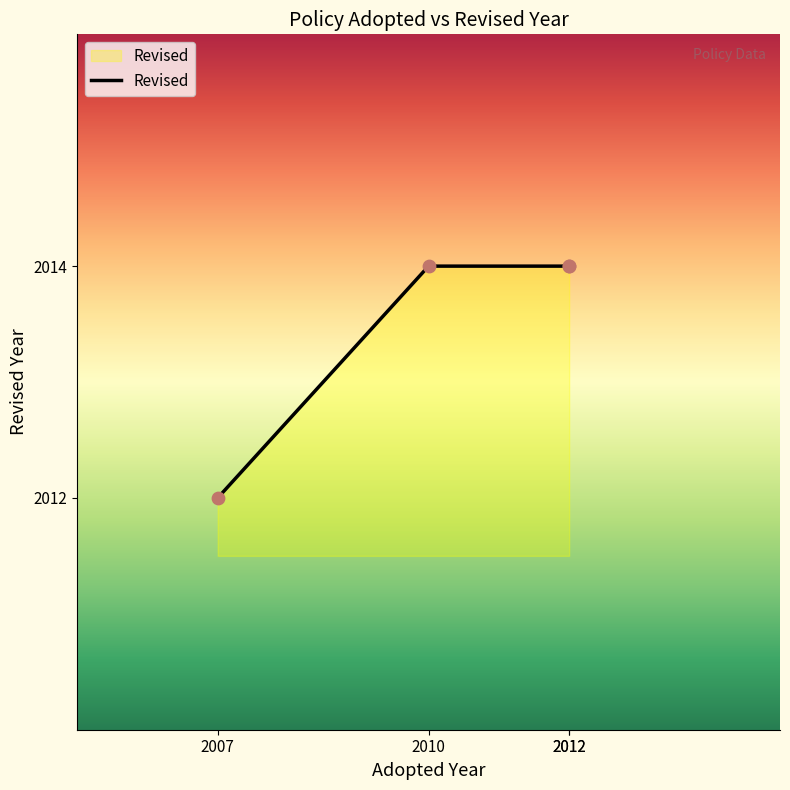

Between 2010 and 2007, which is larger?

2010